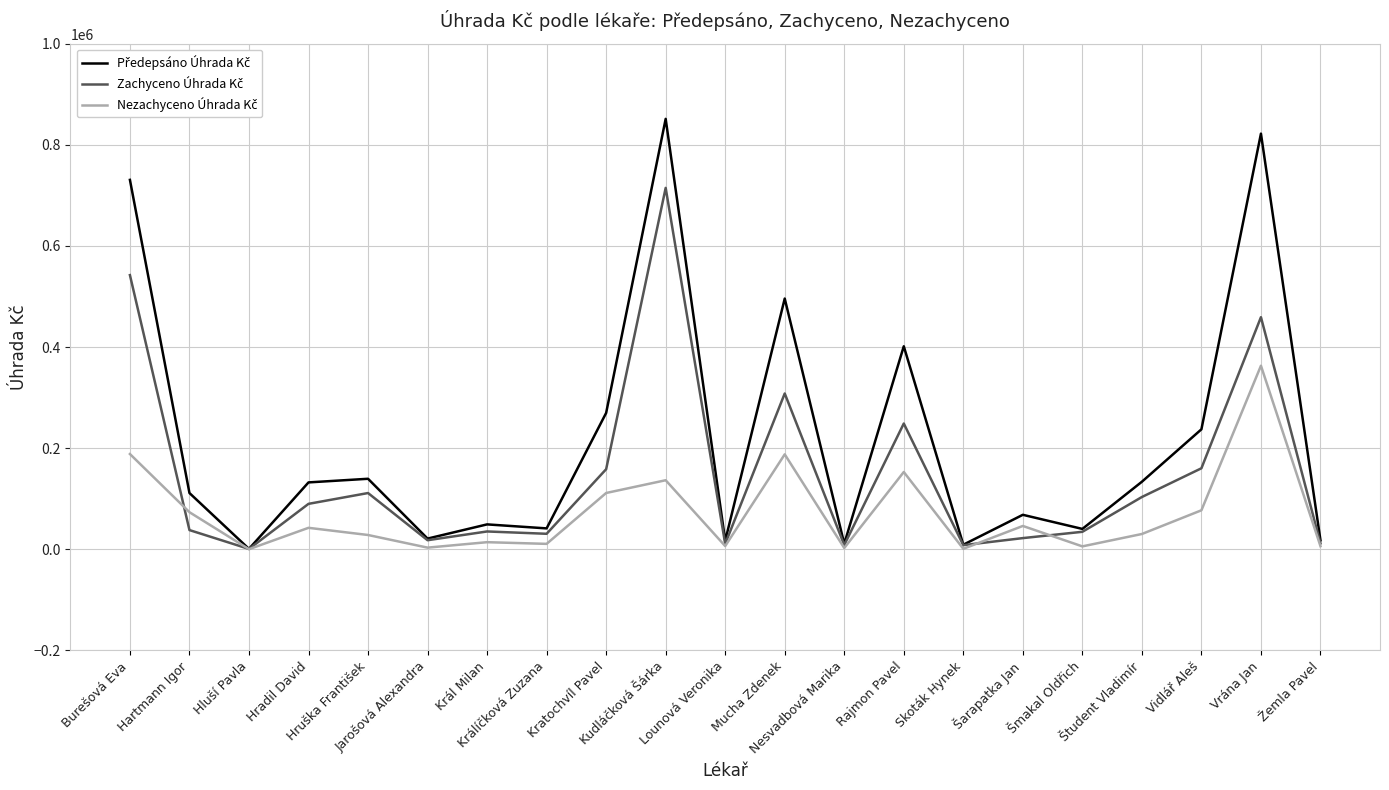

What is the maximum value shown in the chart?

851262.9